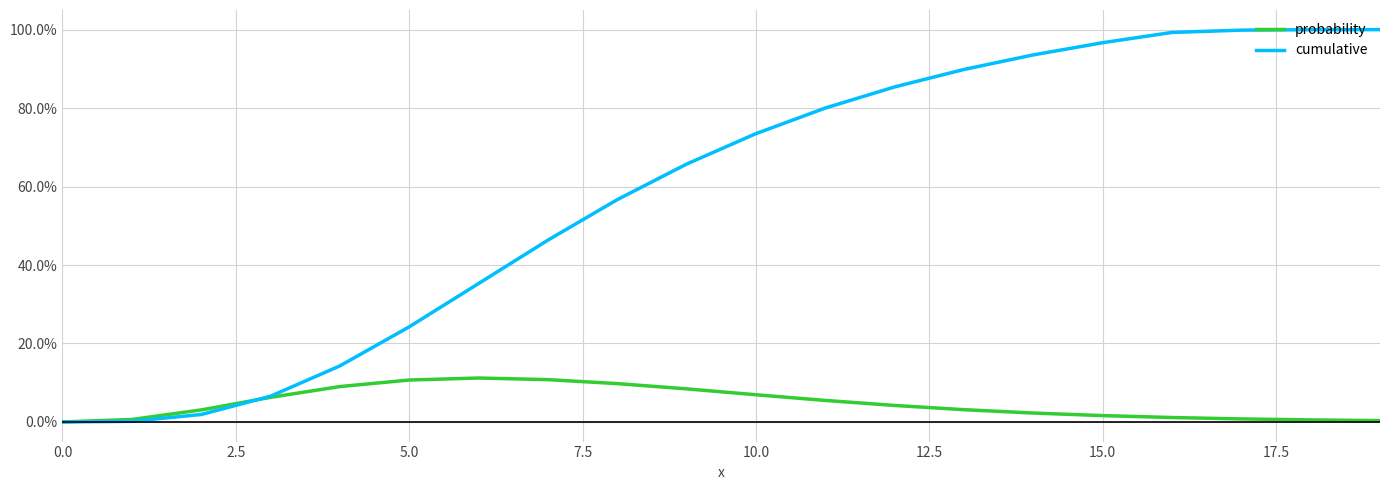

Does the chart have visible grid lines?

Yes